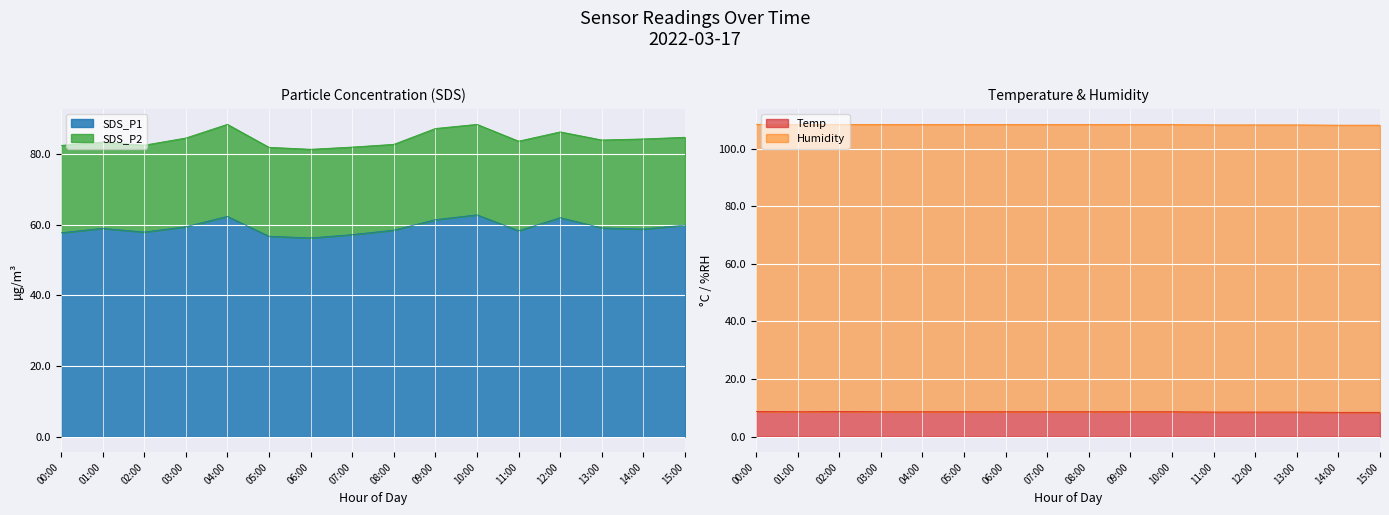

True or false: SDS_P1 has a value of 84.7 at 09:00.

False